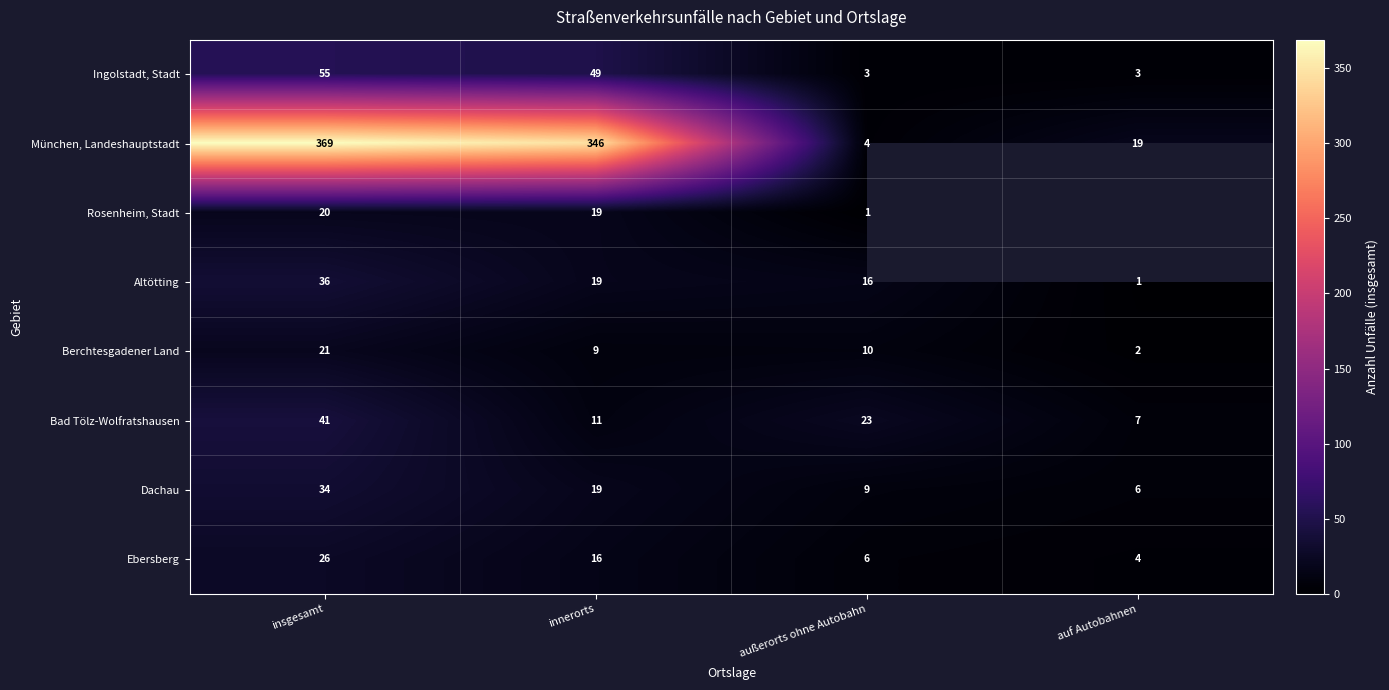

True or false: Altötting has a value of 21.4 at insgesamt.

False